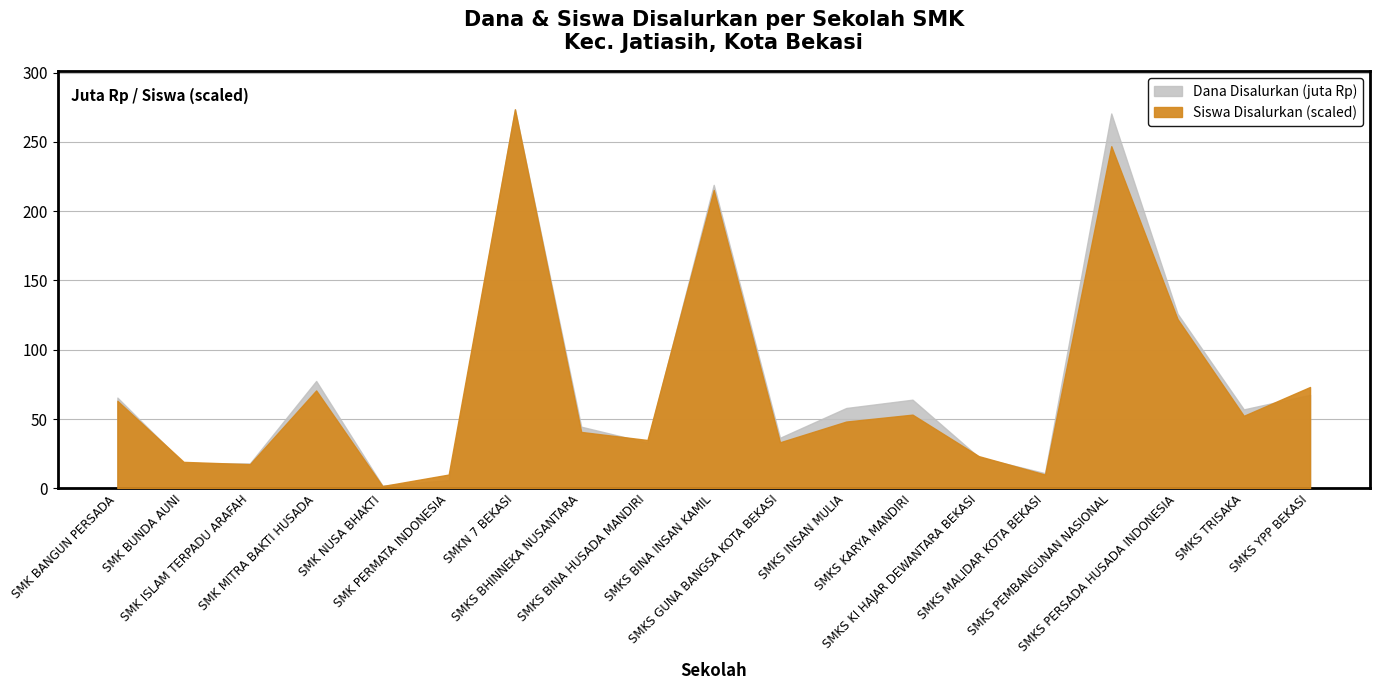

What is the sum of the Dana Disalurkan (juta) values at SMKS GUNA BANGSA KOTA BEKASI and SMK PERMATA INDONESIA?

42.5